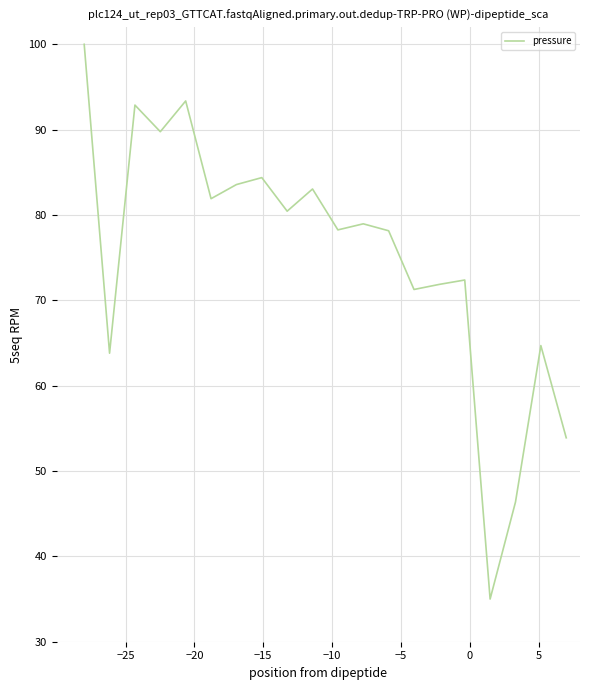

What is the difference between the second highest and minimum values?

58.4